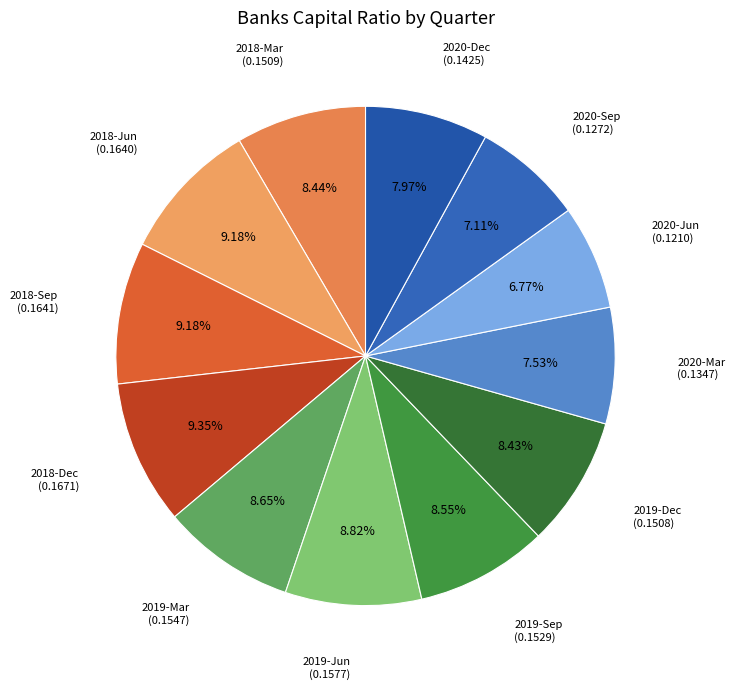

Count the number of slices in the pie.

12